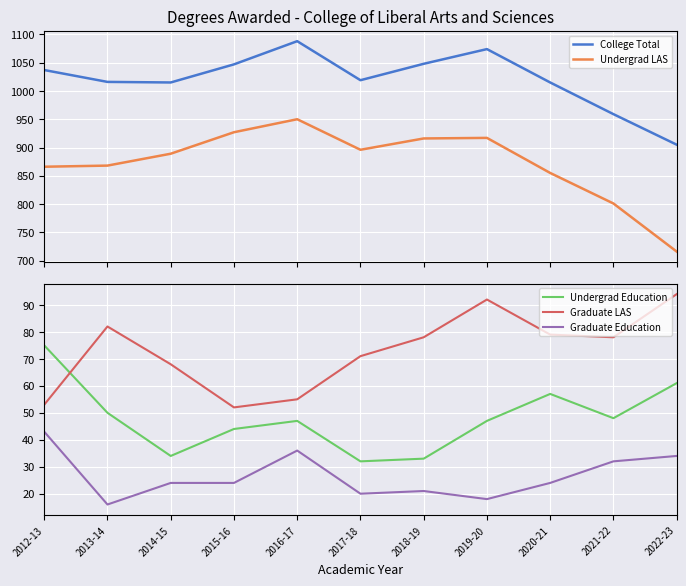

True or false: College Total and Undergrad LAS cross at least once.

False